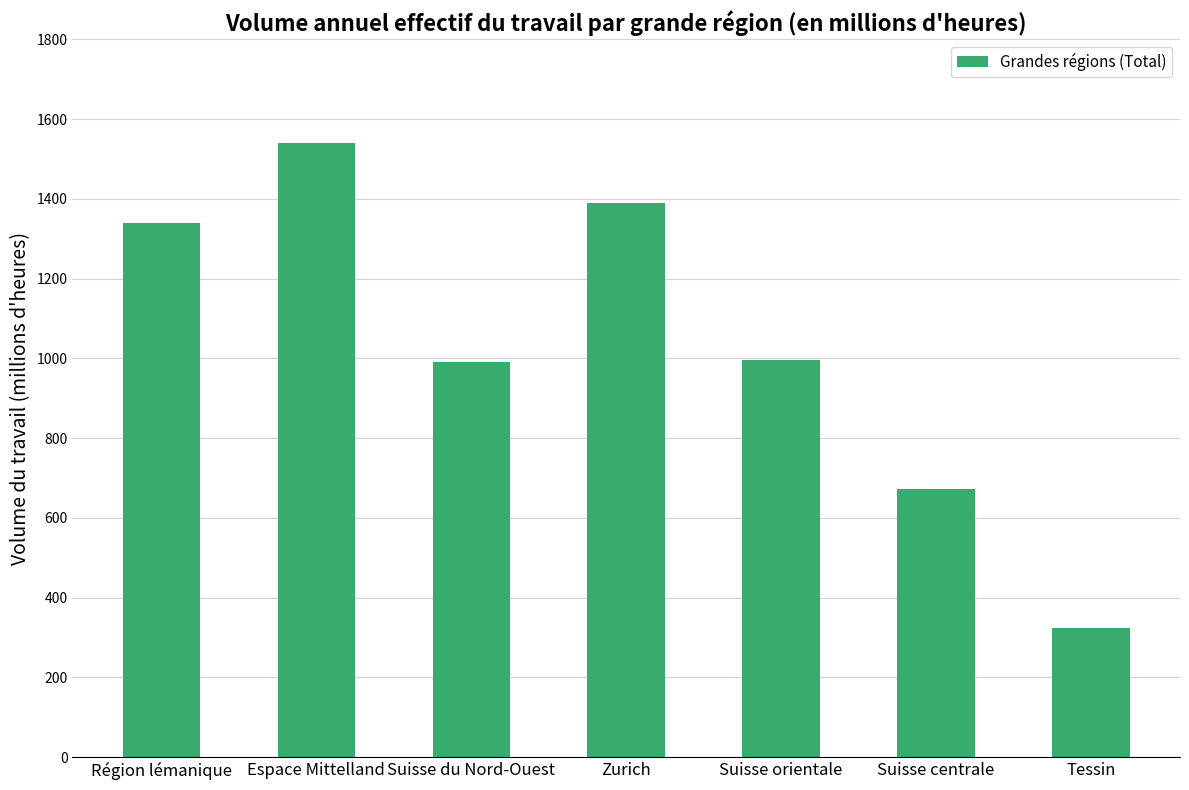

What is the value of the 1st bar from the left?

1339.2